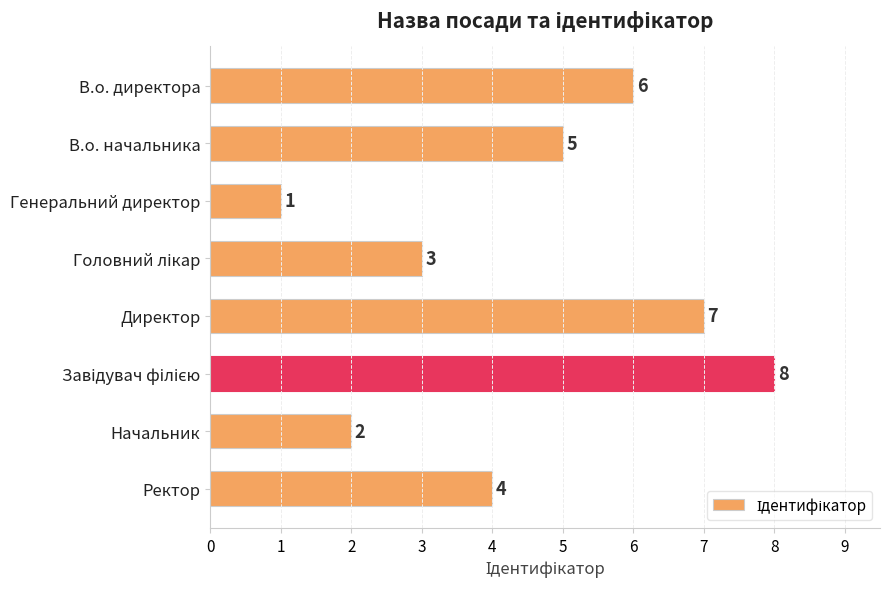

Are the bars horizontal?

Yes